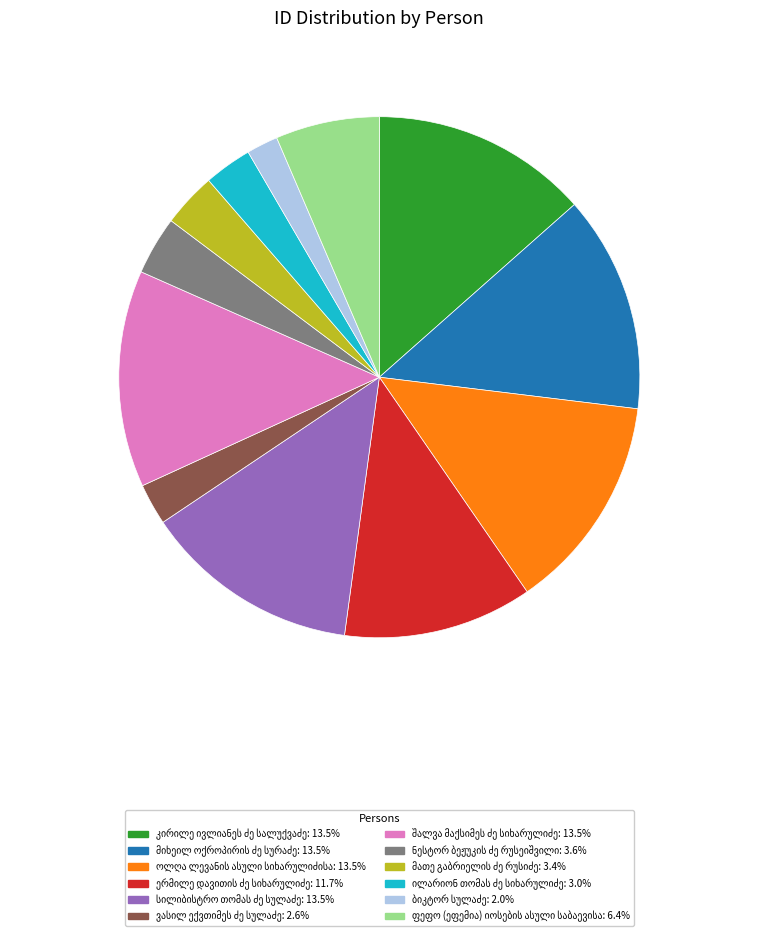

Is there a majority slice in this chart?

No